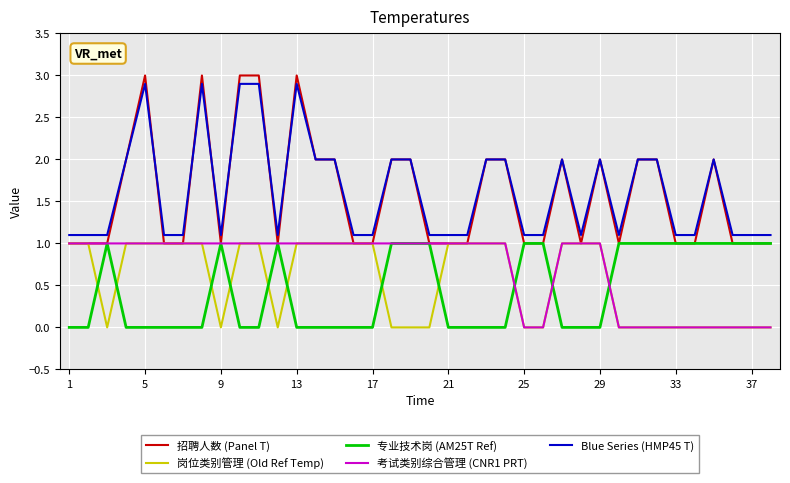

What is the maximum value for Blue Series (HMP45 T)?

2.9